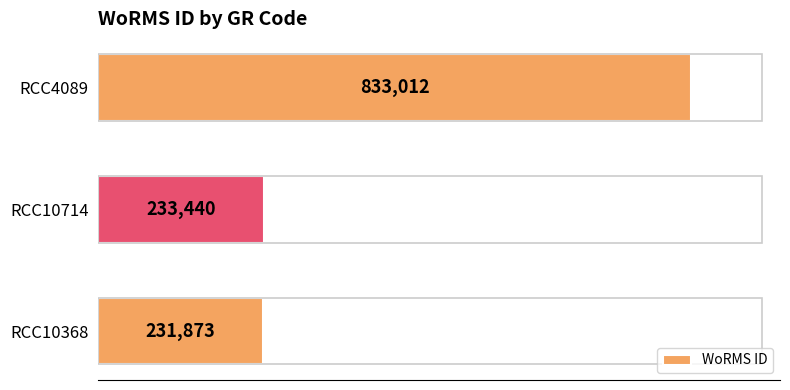

Reading top to bottom, transcribe all the data shown in this chart.

833012	233440	231873